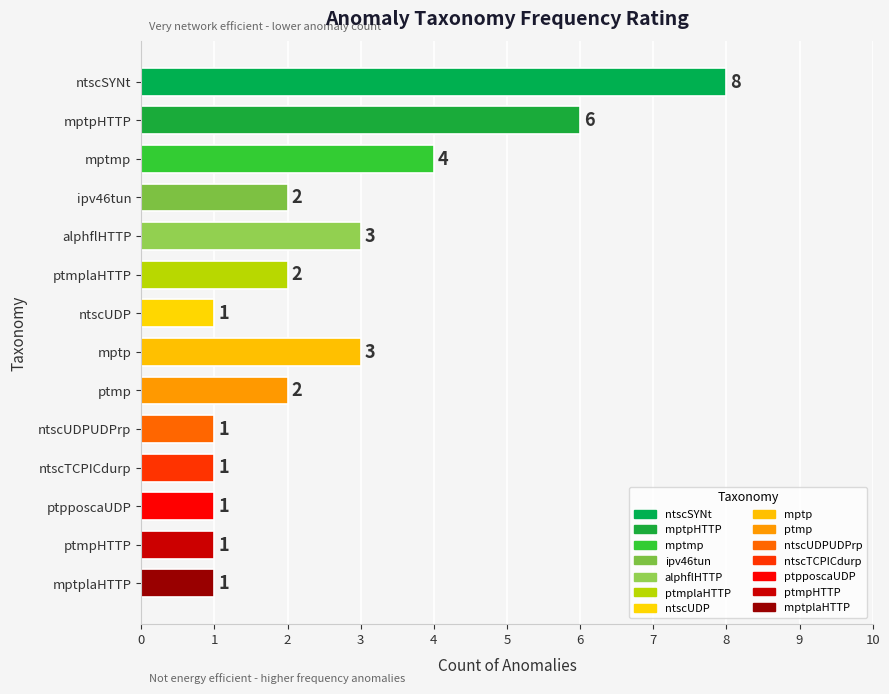

Is it true that the value at ipv46tun is 1?

False